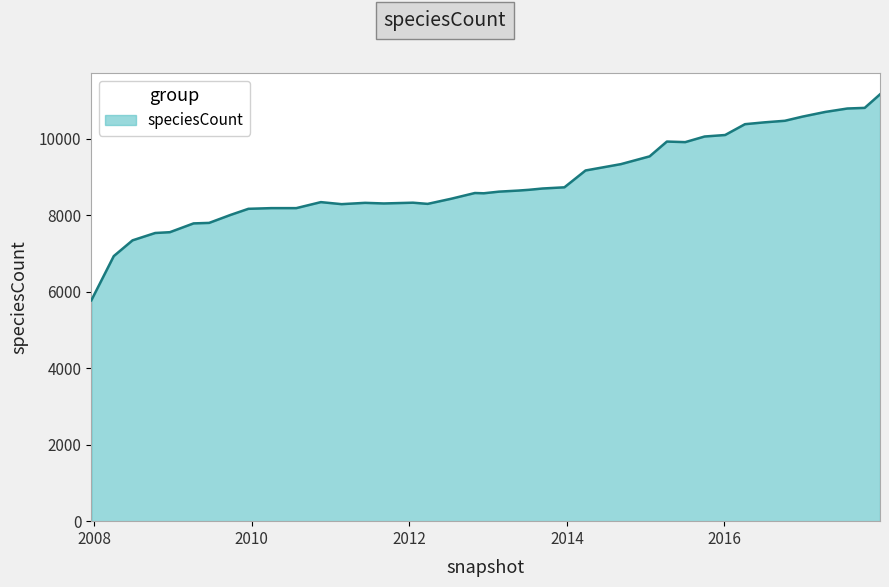

What is the maximum value shown in the chart?

11156